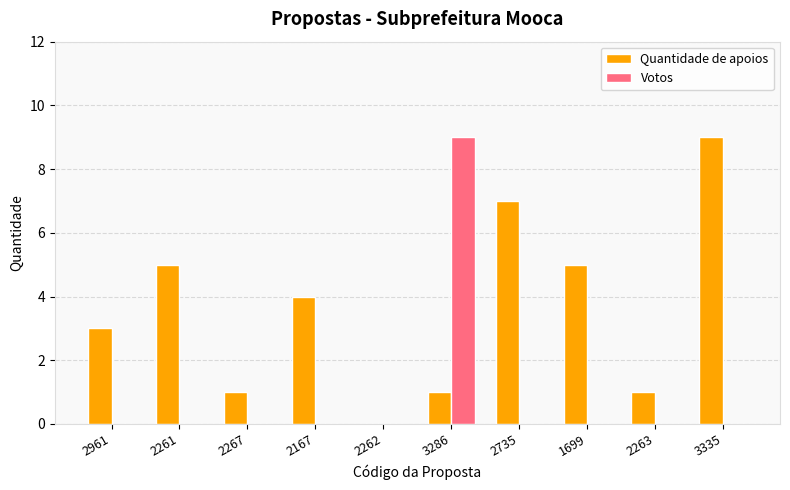

Reading left to right, transcribe all the data shown in this chart.

Quantidade de apoios: 3	5	1	4	0	1	7	5	1	9
Votos: 0	0	0	0	0	9	0	0	0	0